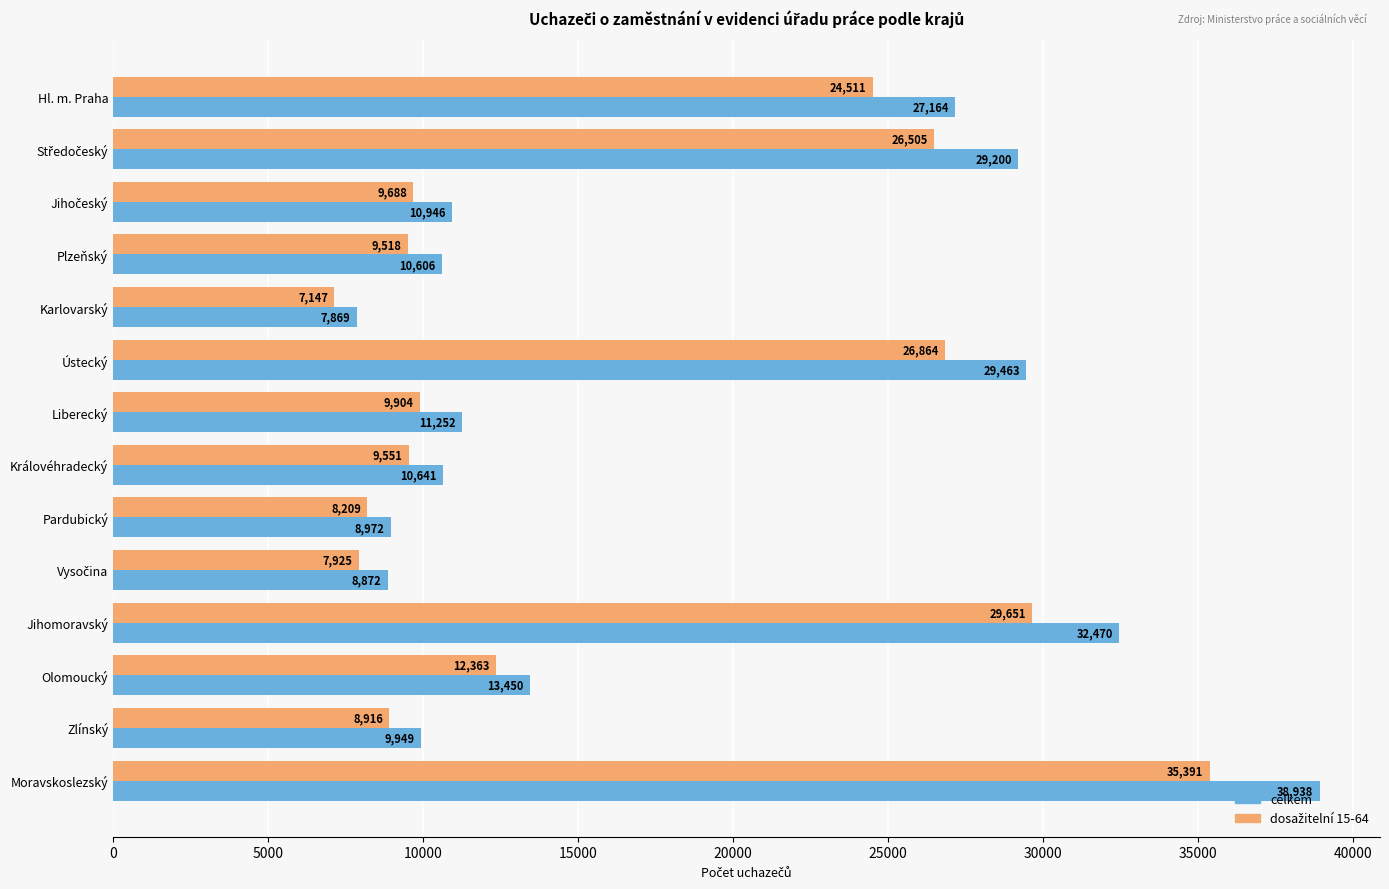

What is the total value across all series at Královéhradecký?

20192